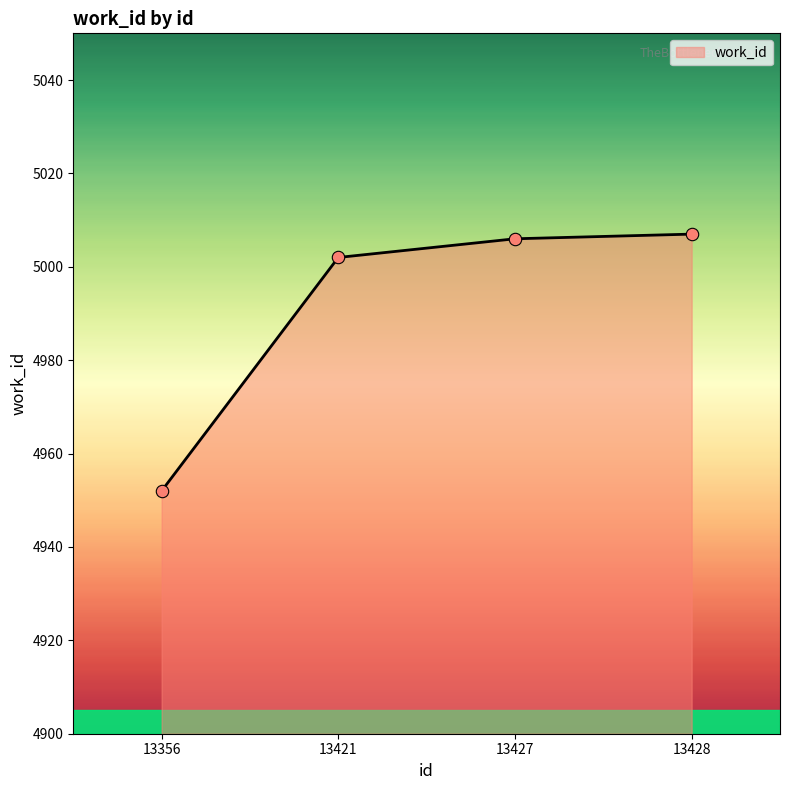

Which has a higher value, 13427 or 13356?

13427